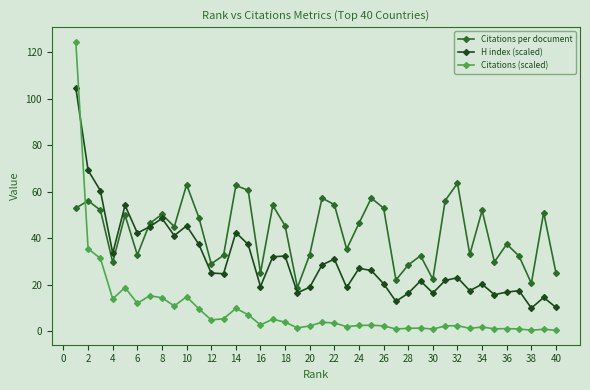

What is the difference between the maximum and minimum values in the Citations per document series?

44.9